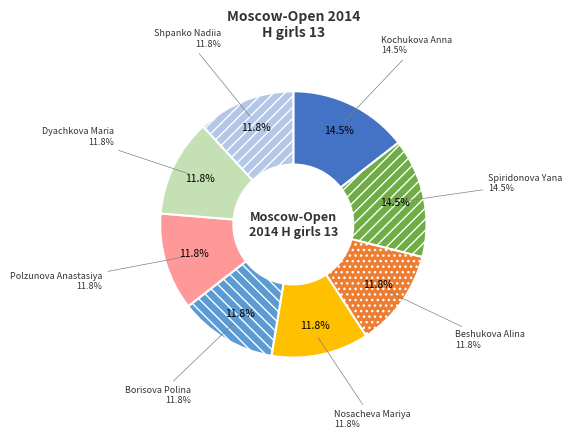

Does any single category account for the majority?

No